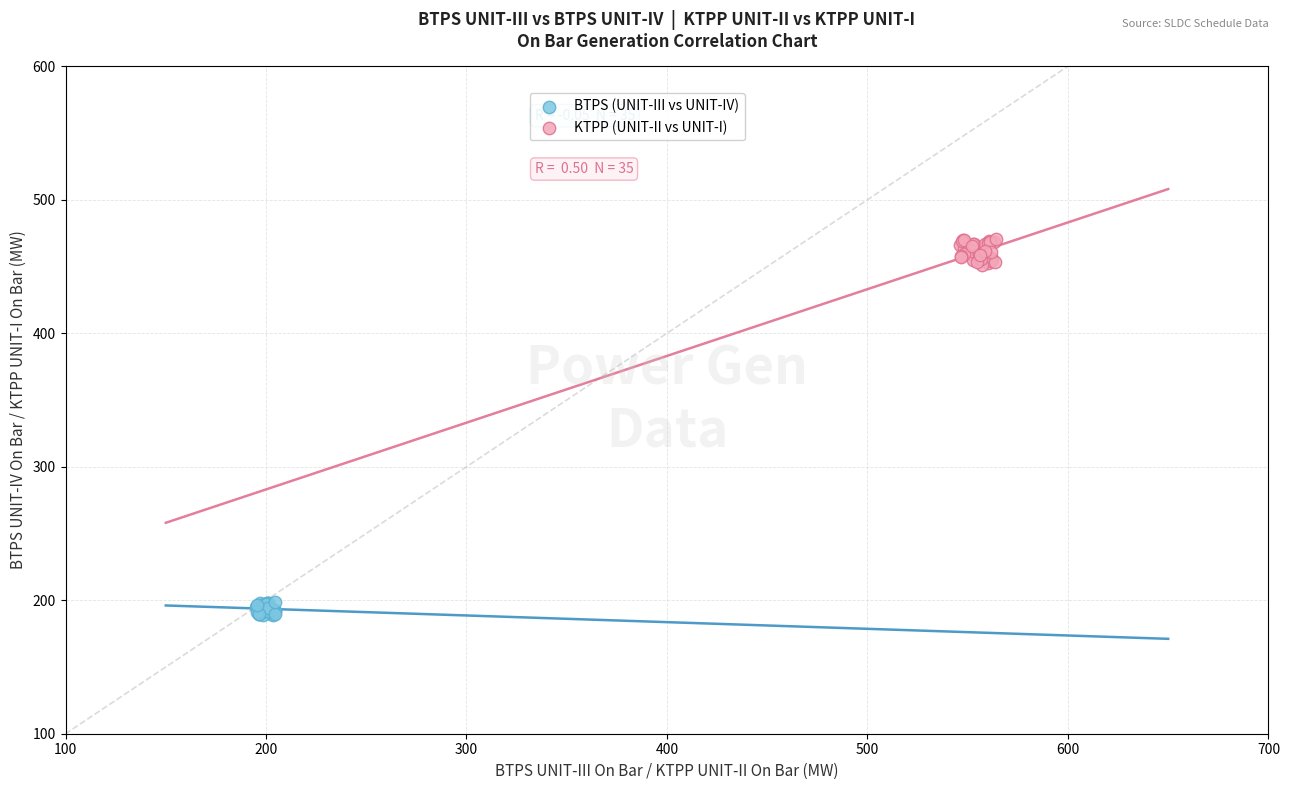

Which series reaches the maximum Y coordinate?

KTPP (UNIT-II vs UNIT-I)